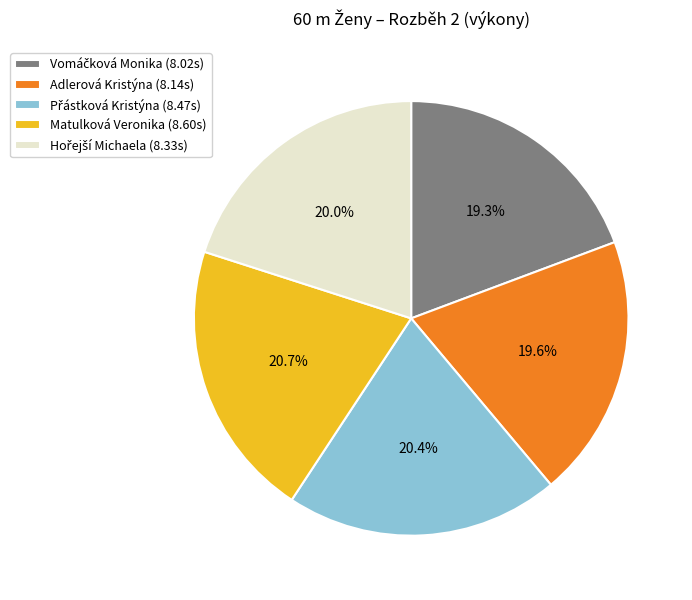

Combined, do Adlerová Kristýna (8.14s) and Matulková Veronika (8.60s) account for over 50%?

No